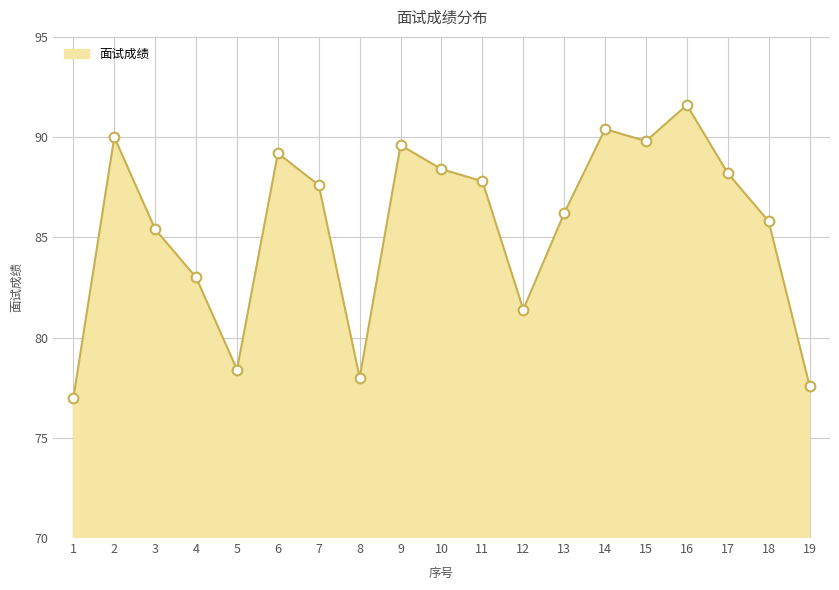

Approximately how many times larger is the value at 15 compared to 8?

1.2